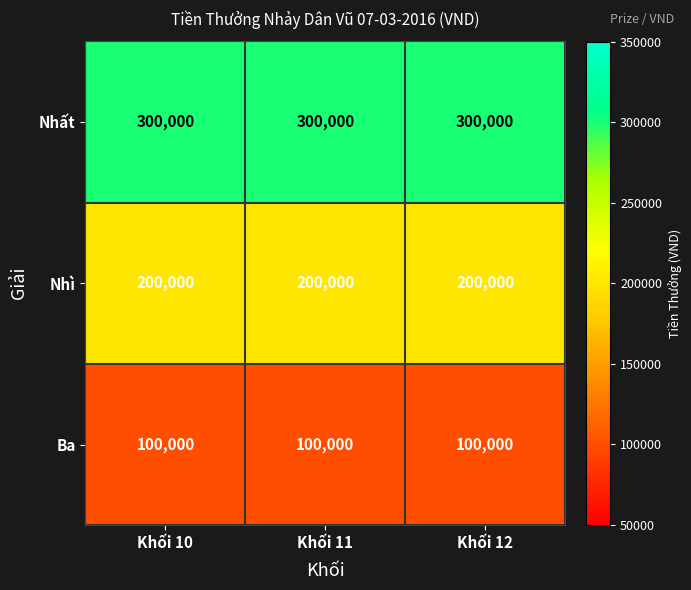

What is the sum of all Nhất values?

900000